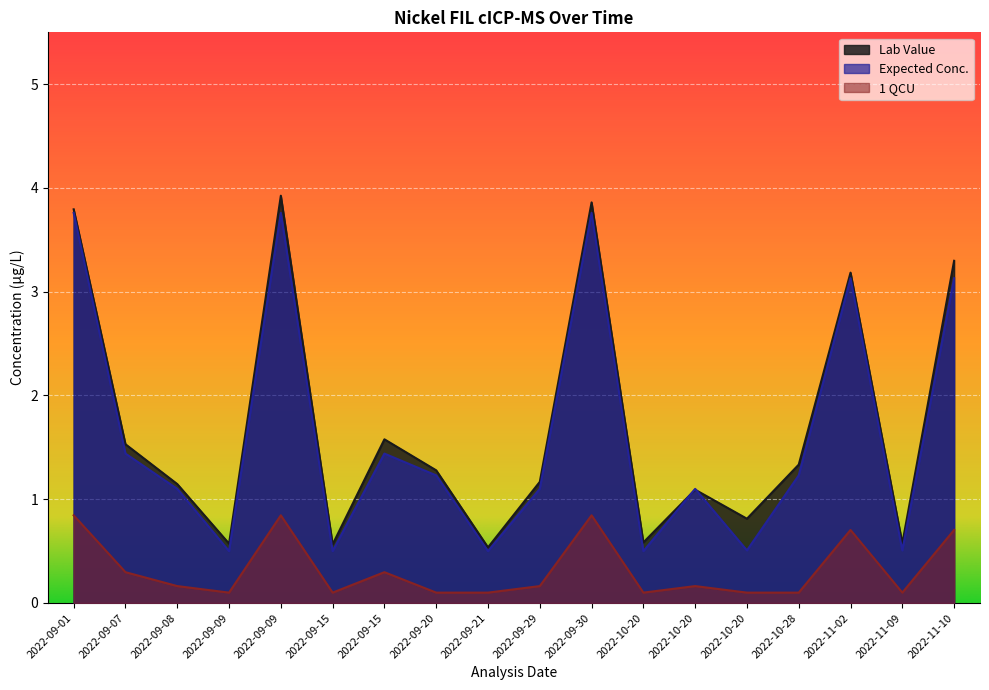

What is the label of the 5th point from the right?

2022-10-20